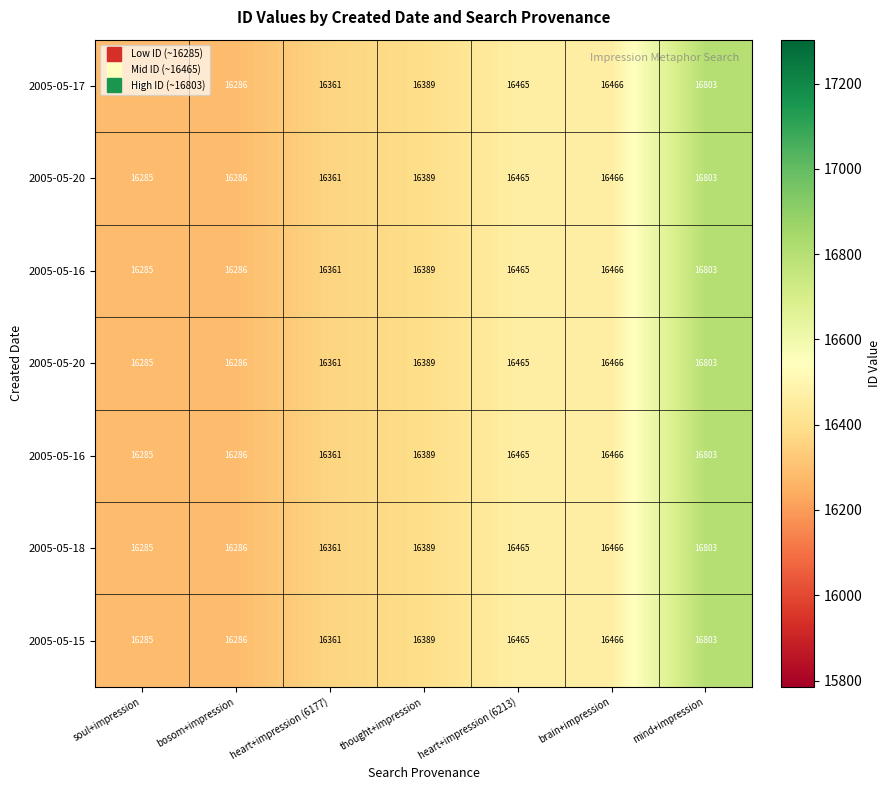

Between soul+impression and thought+impression, which is larger?

thought+impression